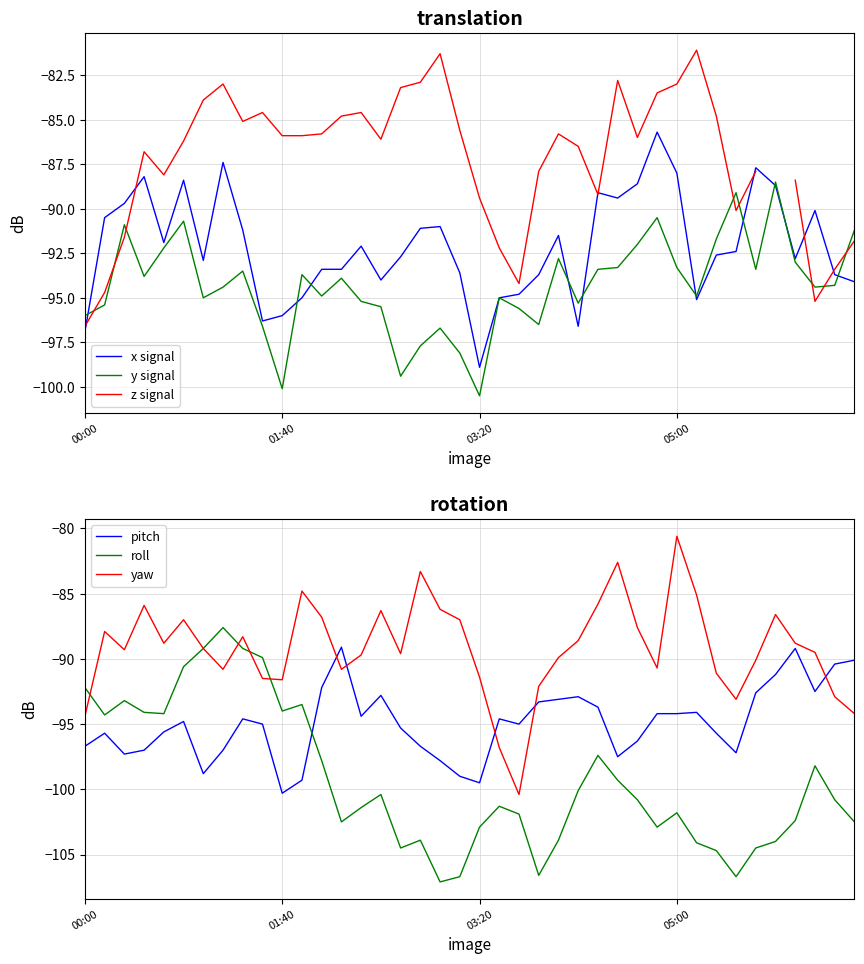

True or false: roll has a value of -182.2 at 14.

False